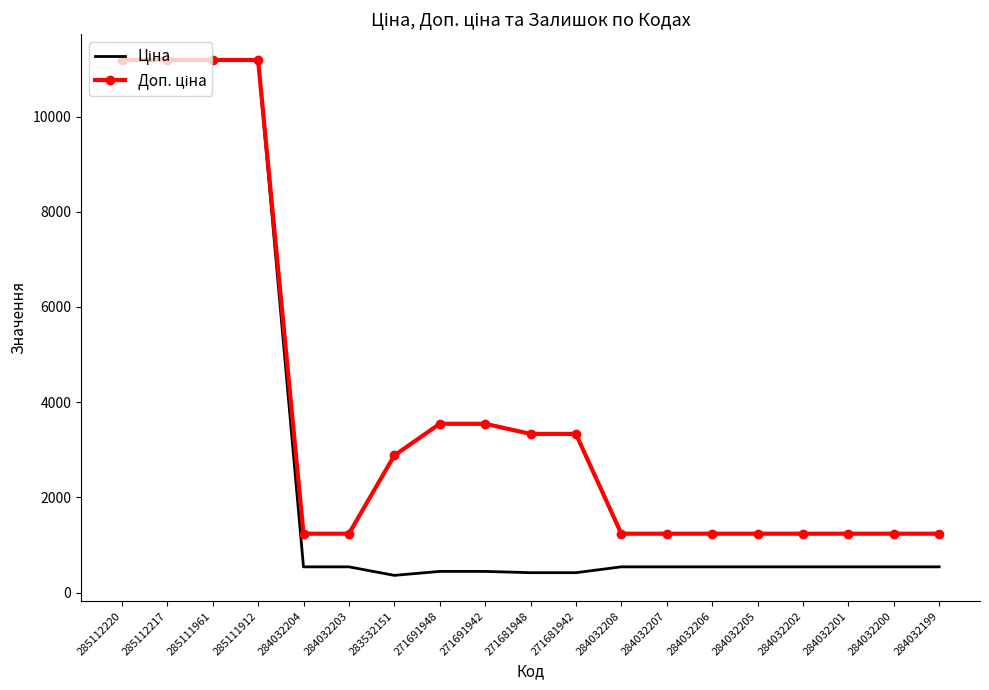

What is the spread (max minus min) of values at 284032205?

696.4